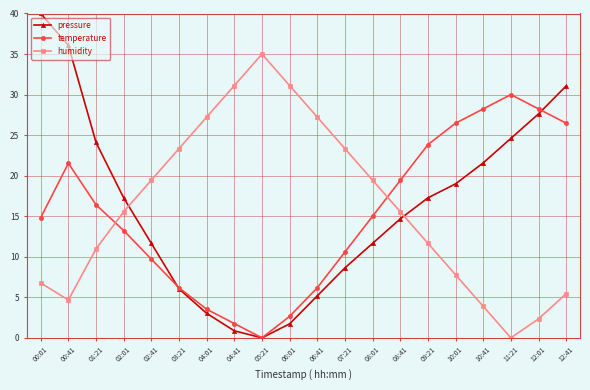

True or false: temperature and pressure intersect in this chart.

True